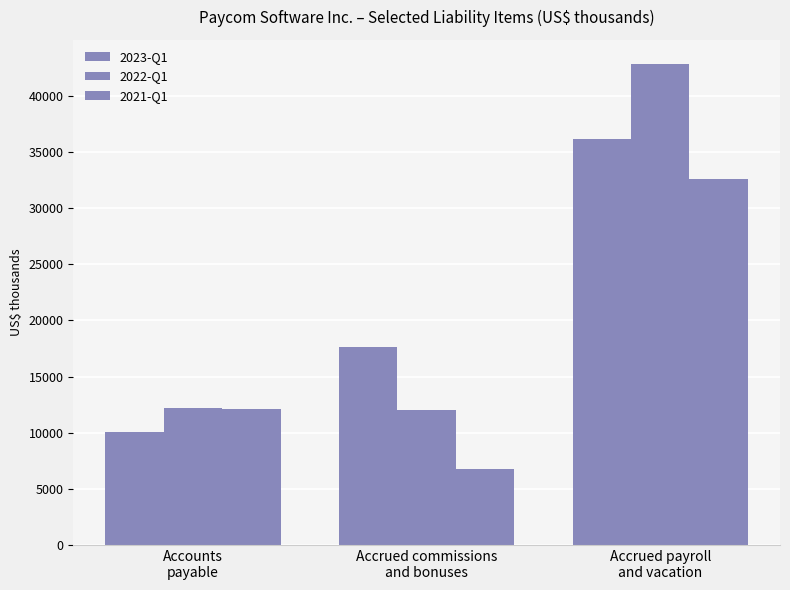

Reading left to right, transcribe all the data shown in this chart.

2023-Q1: 10036	17594	36188
2022-Q1: 12192	12048	42838
2021-Q1: 12133	6781	32634